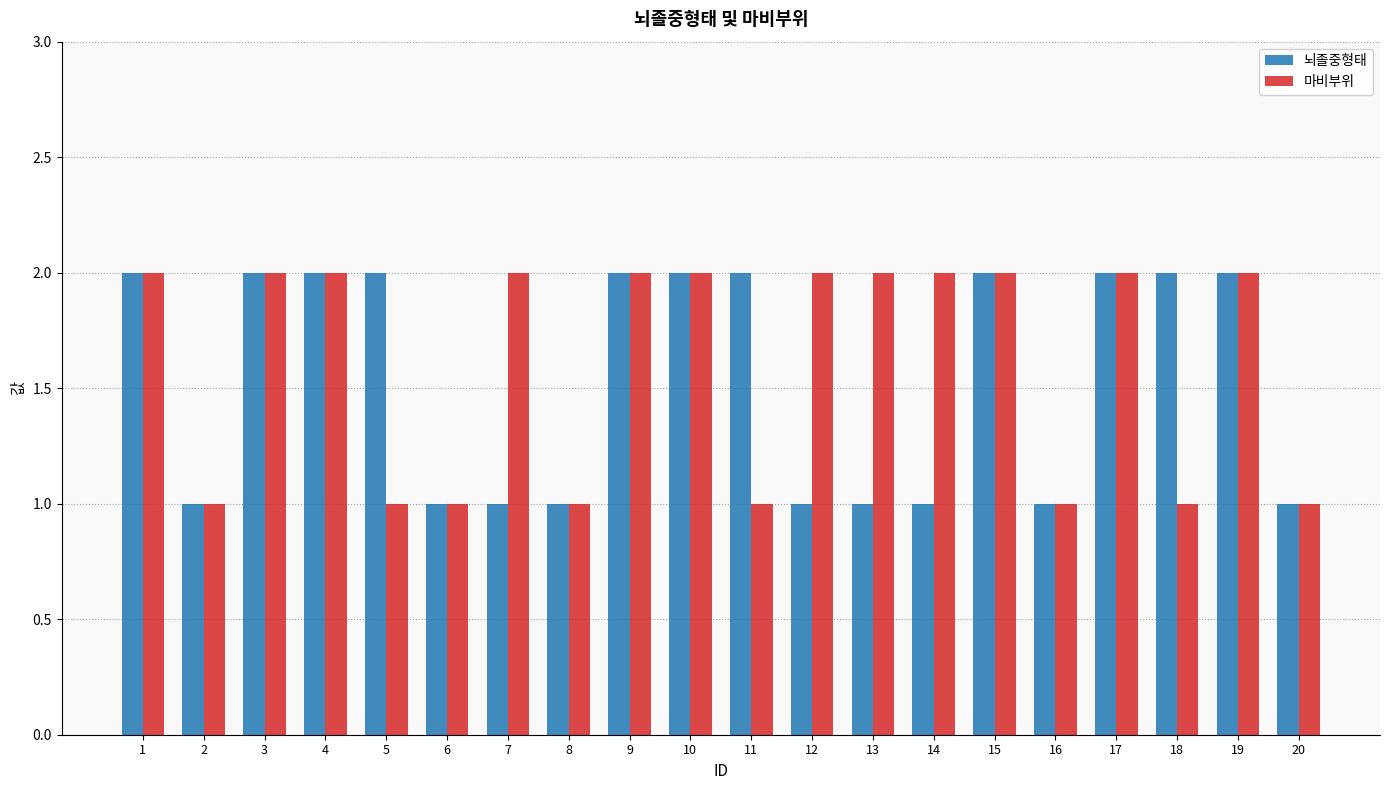

Read the 마비부위 value at 14.

2